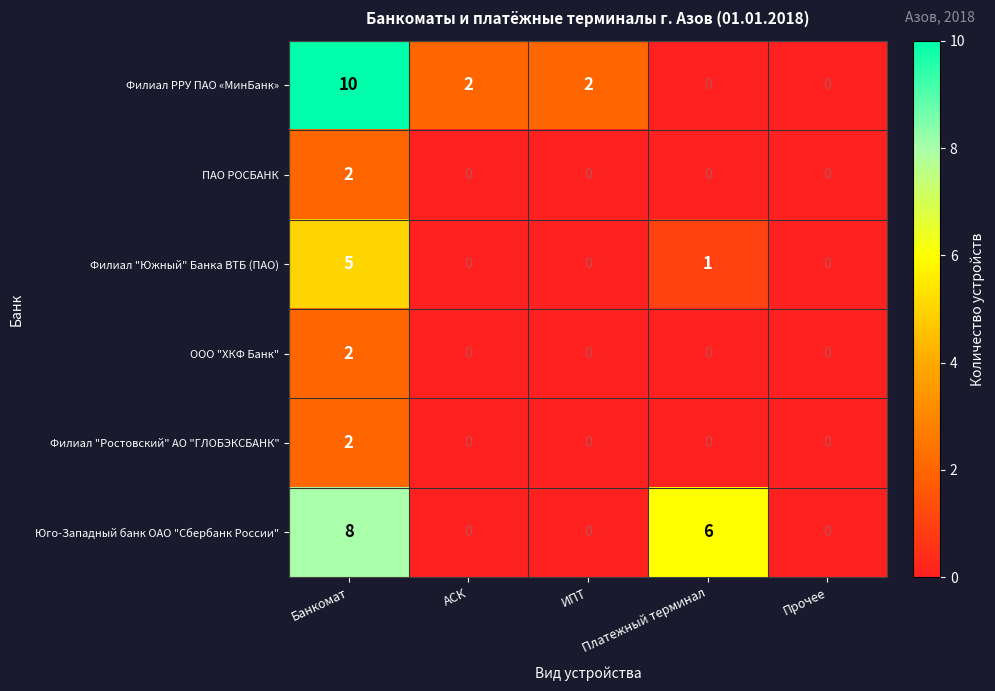

What is the maximum value shown in the chart?

10